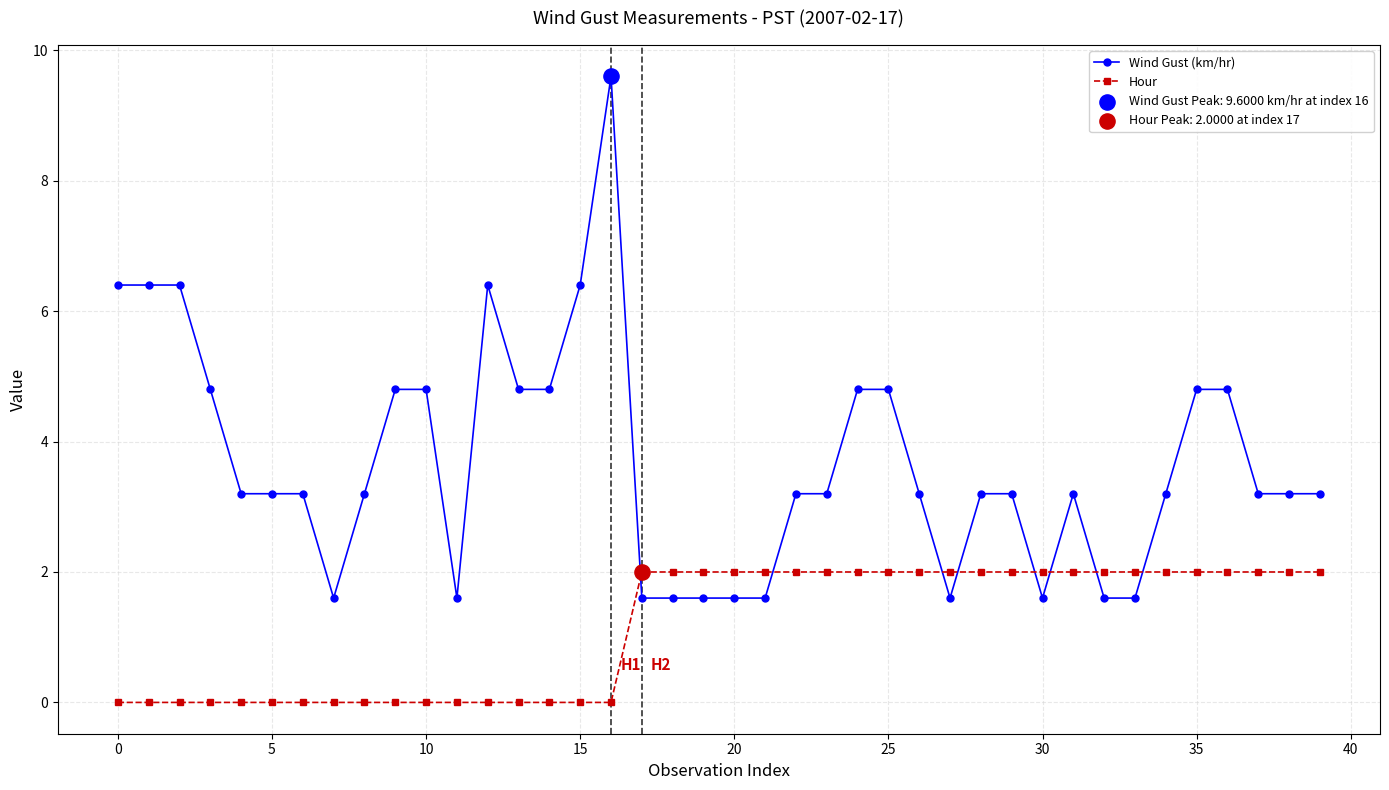

Which series has the largest range (max minus min)?

Wind Gust (km/hr)